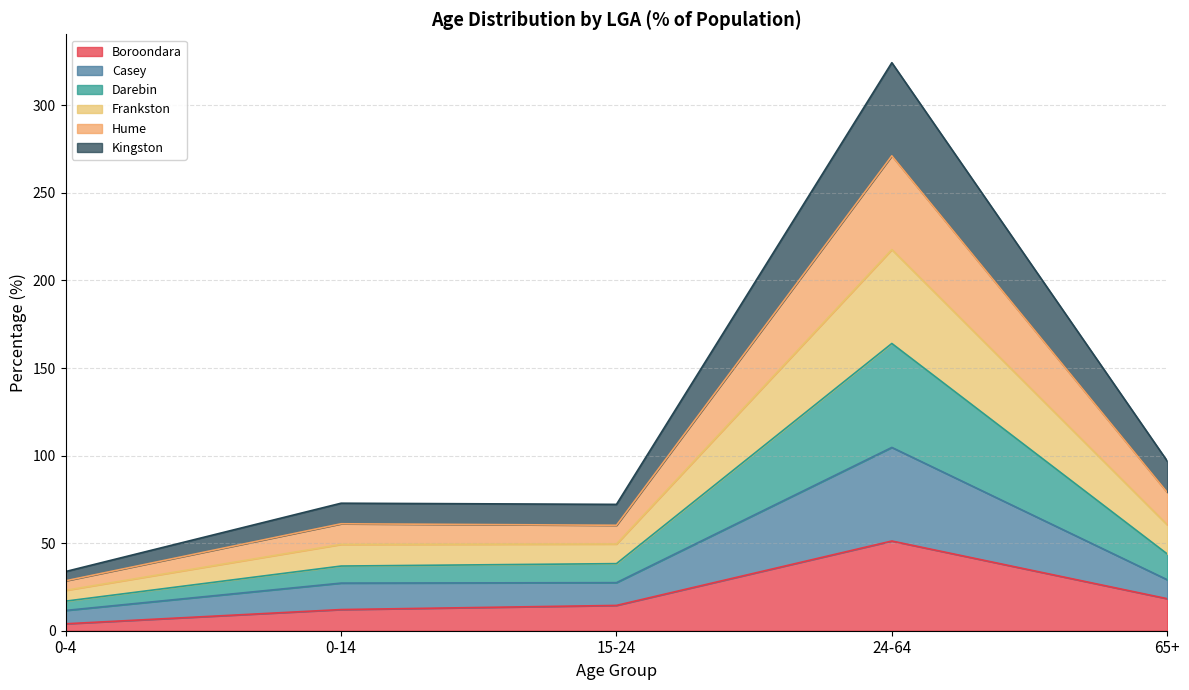

What is the total value across all series at 24-64?

324.3